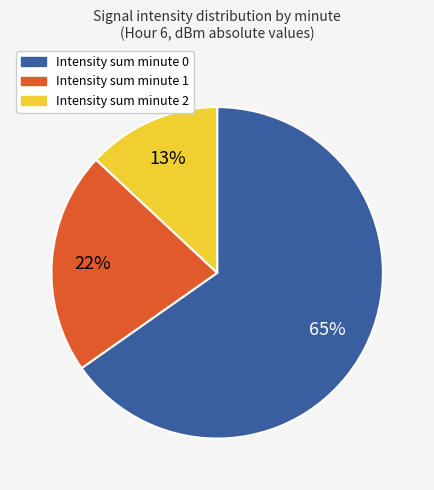

Is there a majority slice in this chart?

Yes